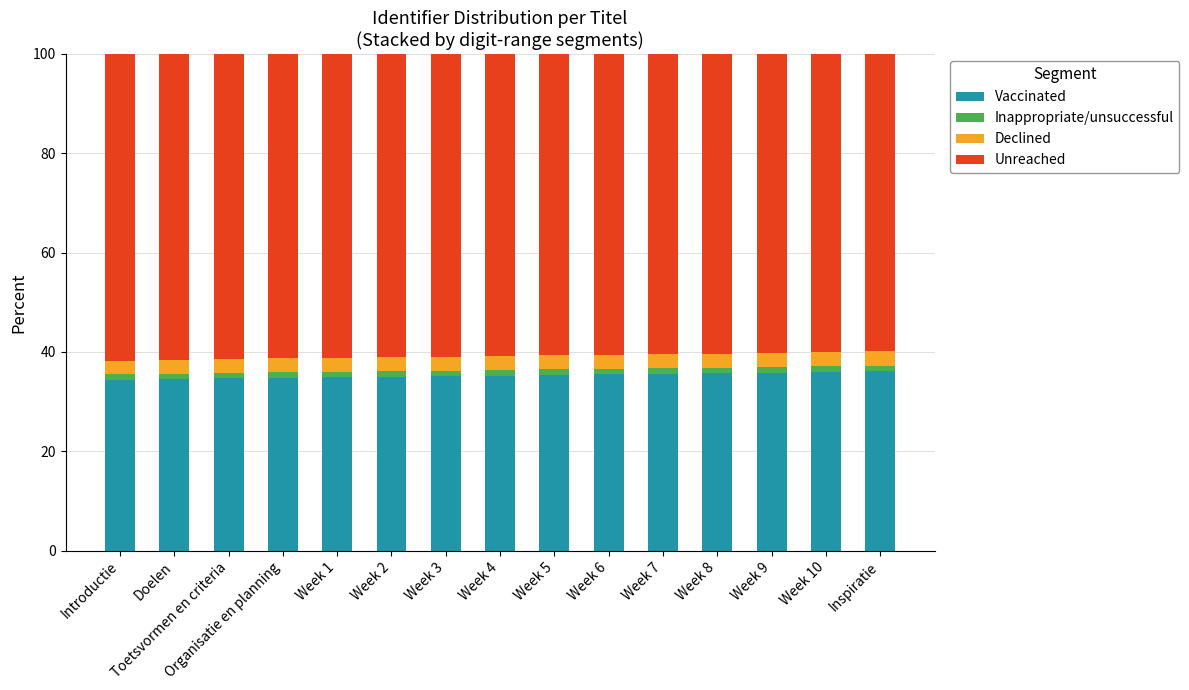

What is the minimum value for Vaccinated?

34.4